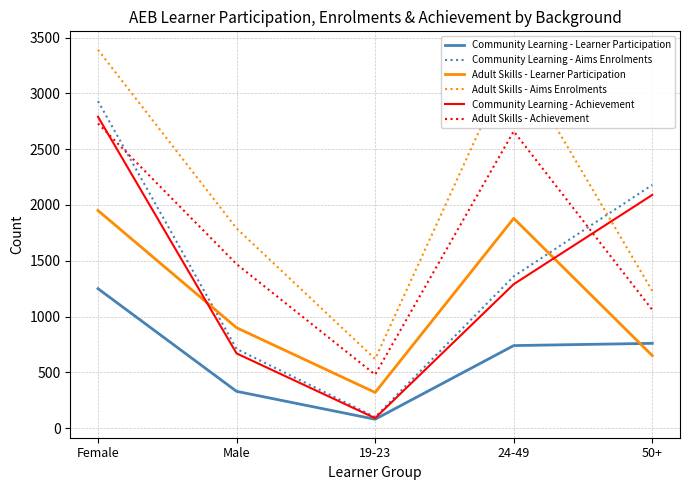

The value of Community Learning - Achievement at Male is 670. True or false?

True